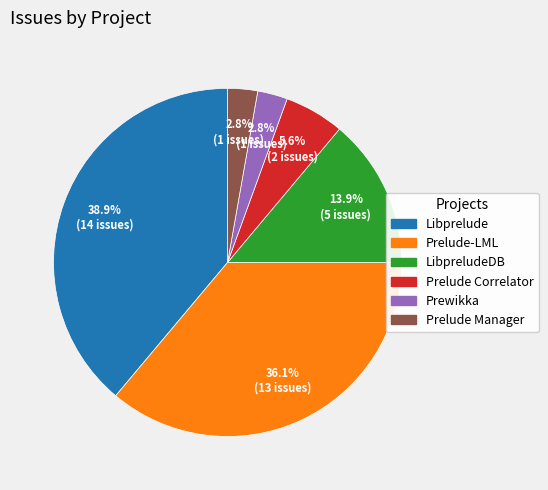

Count the number of slices in the pie.

6